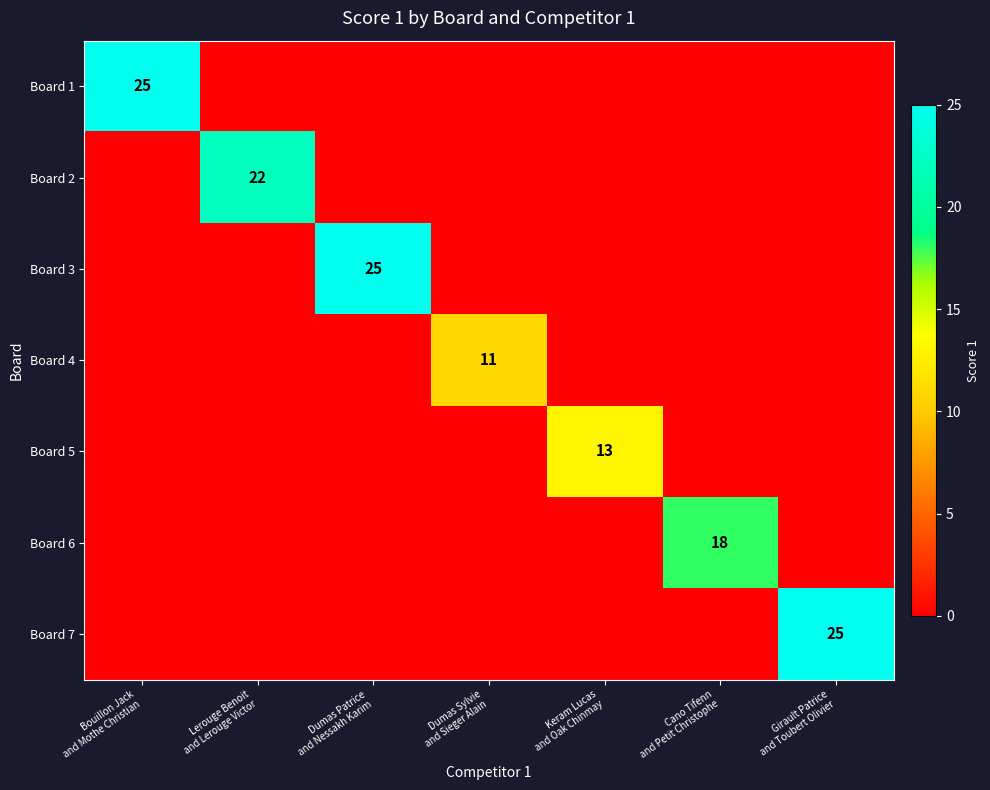

Which series has the widest spread of values?

Board 1